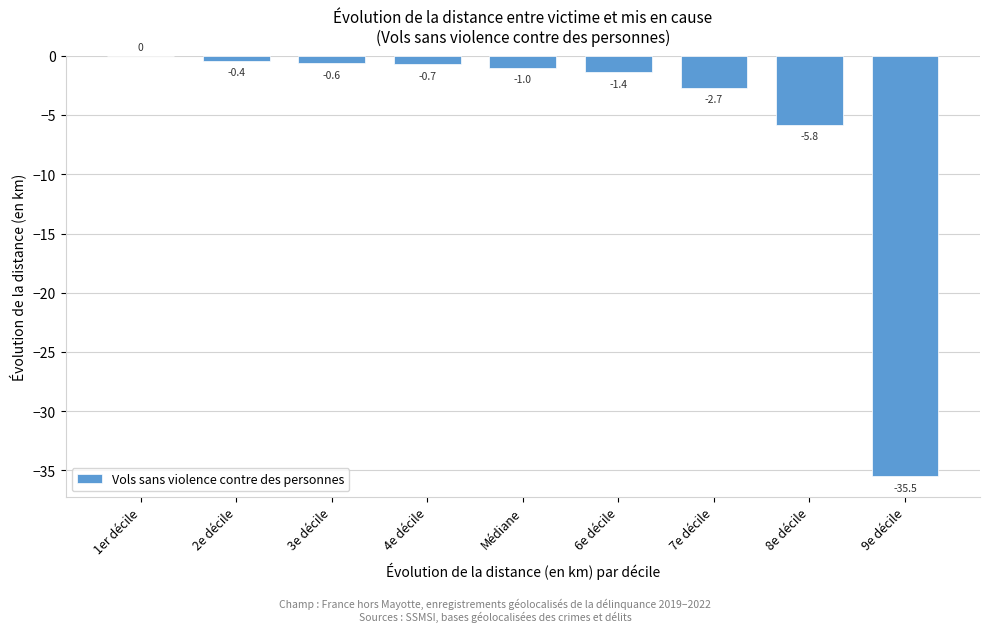

Reading right to left, what are all the values shown in this chart?

9e décile=-35.5	8e décile=-5.8	7e décile=-2.7	6e décile=-1.4	Médiane=-1.0	4e décile=-0.7	3e décile=-0.6	2e décile=-0.4	1er décile=0.0